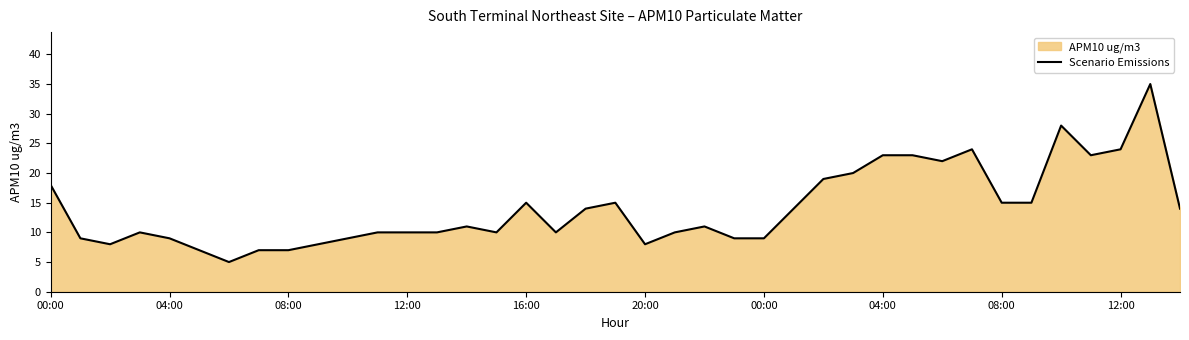

How many interior local peaks (higher than both neighbors) does the data have?

8